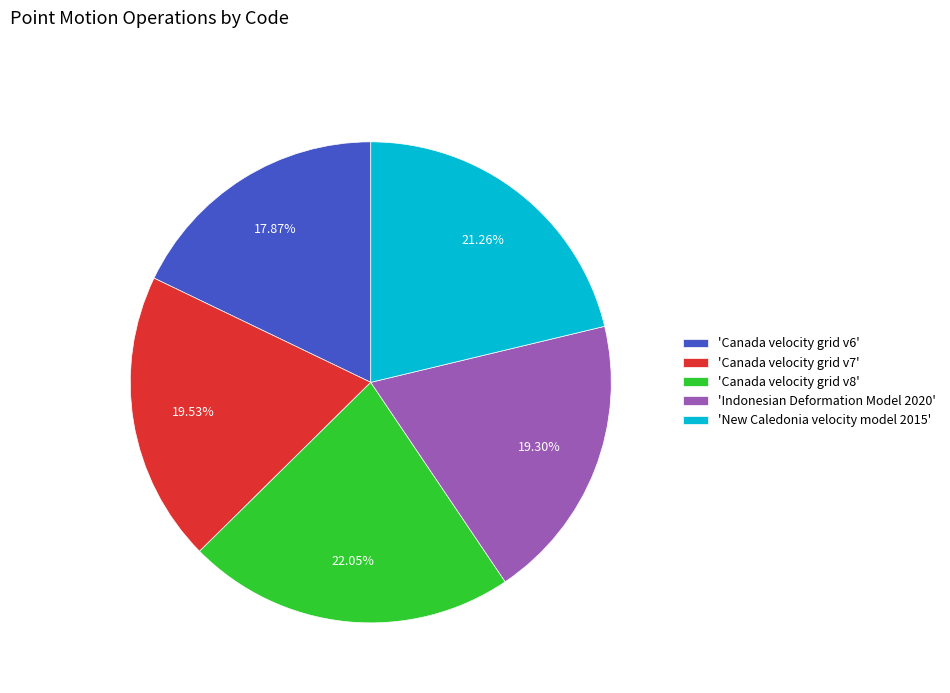

Which has a higher value, 'Indonesian Deformation Model 2020' or 'Canada velocity grid v8'?

'Canada velocity grid v8'